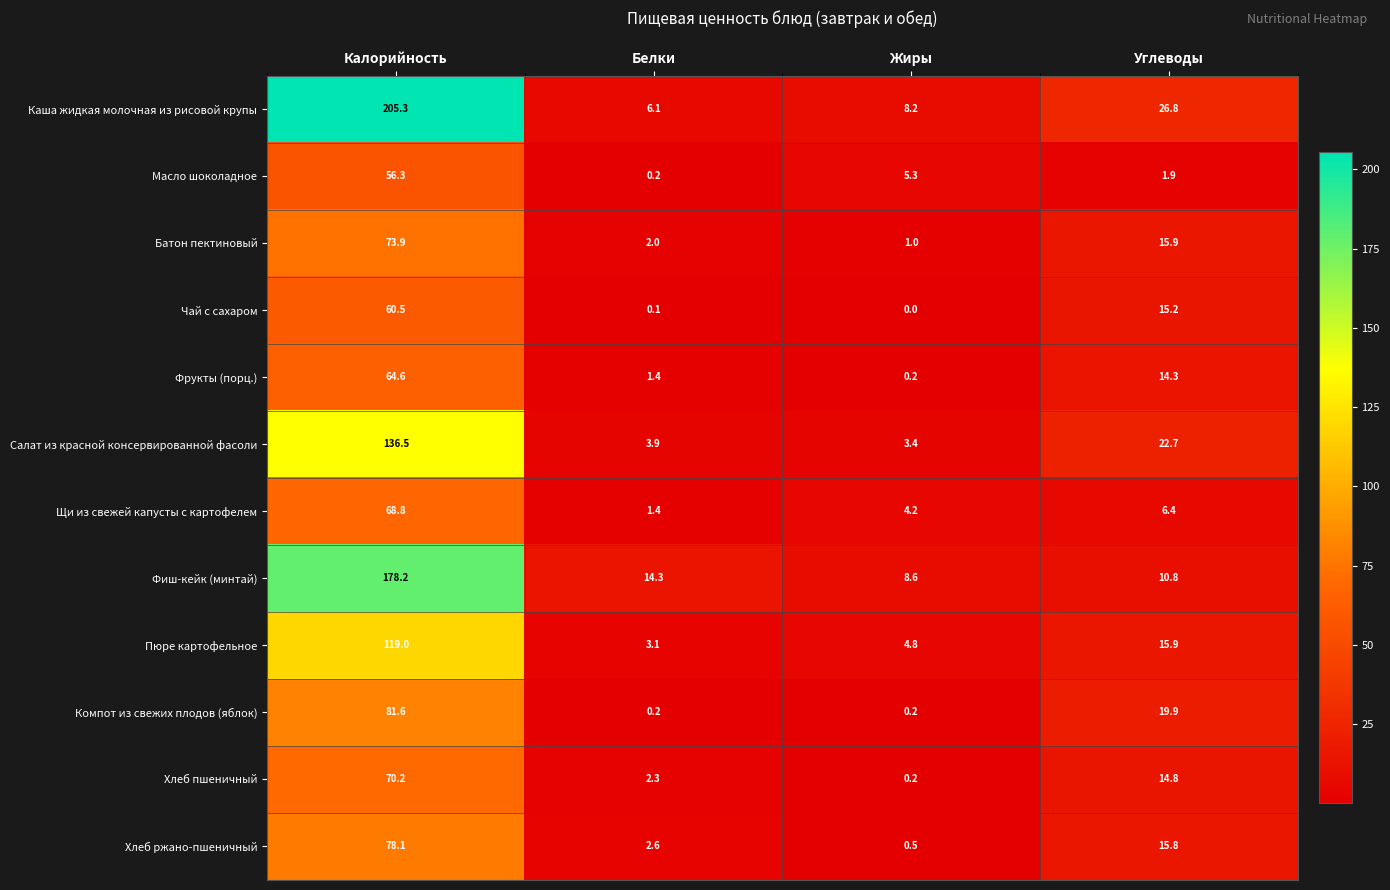

What is the maximum value shown in the chart?

205.3